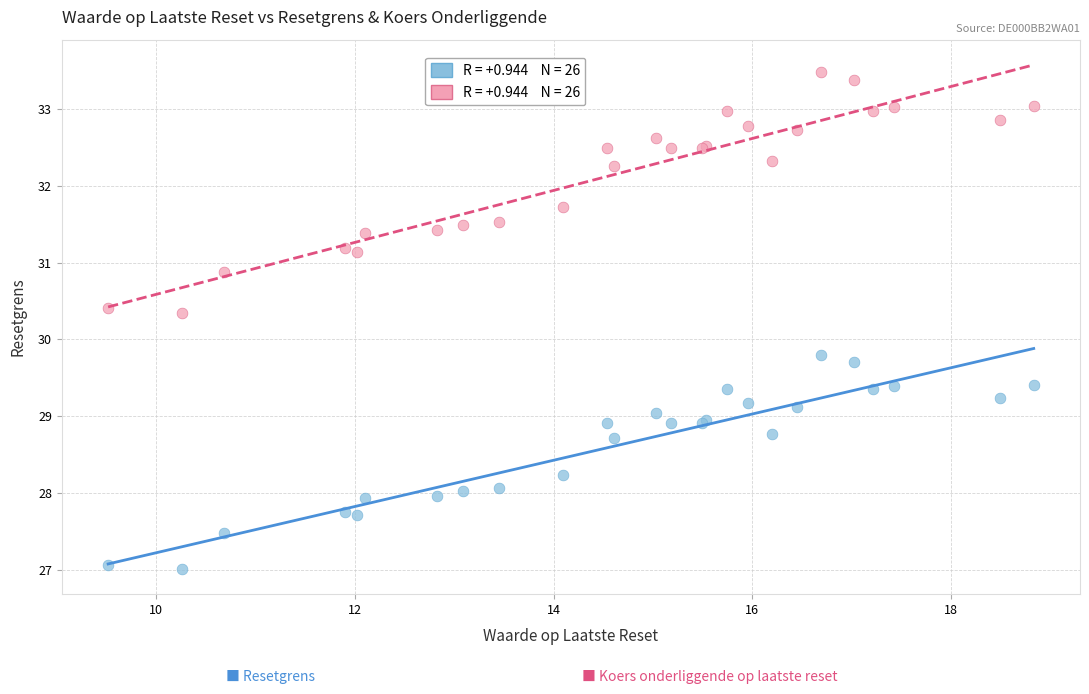

Across all series, what Y value is closest to 30?

29.8